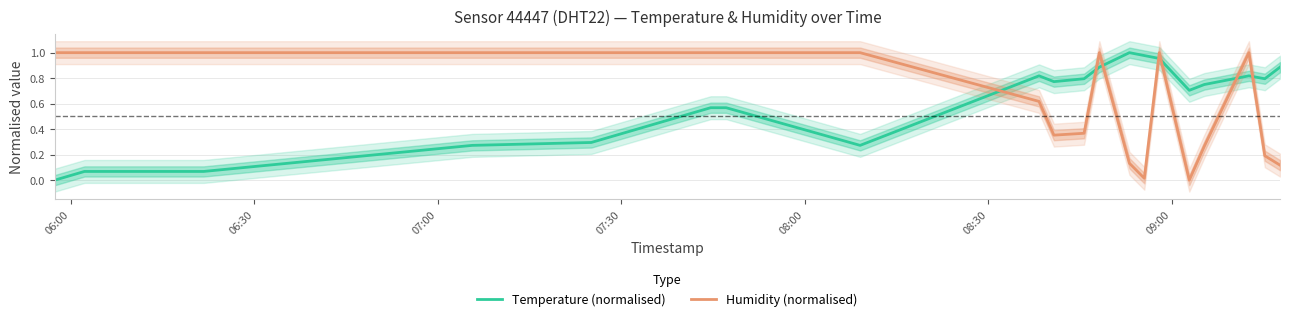

Is it true that Temperature (normalised) equals 1.4 at 12?

False